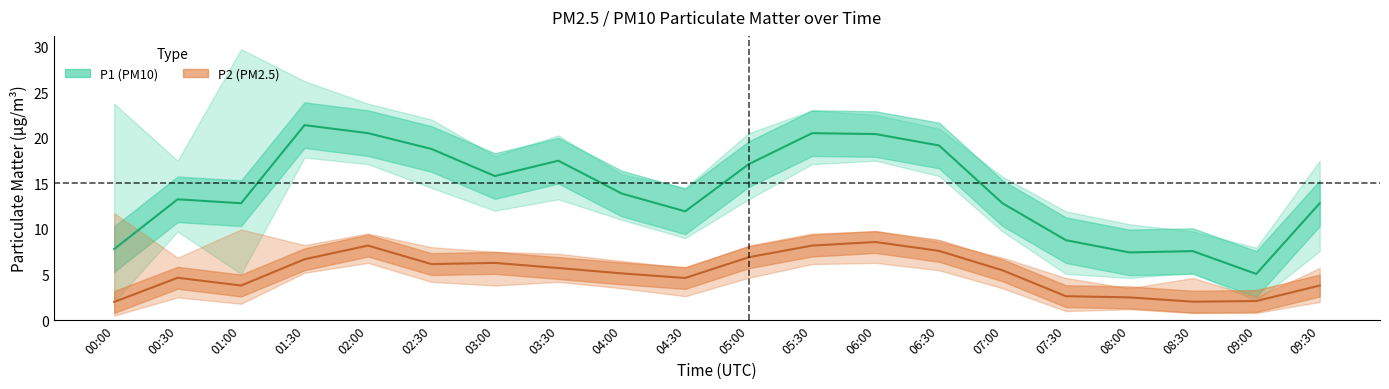

What is the label of the 1st point from the right?

09:30